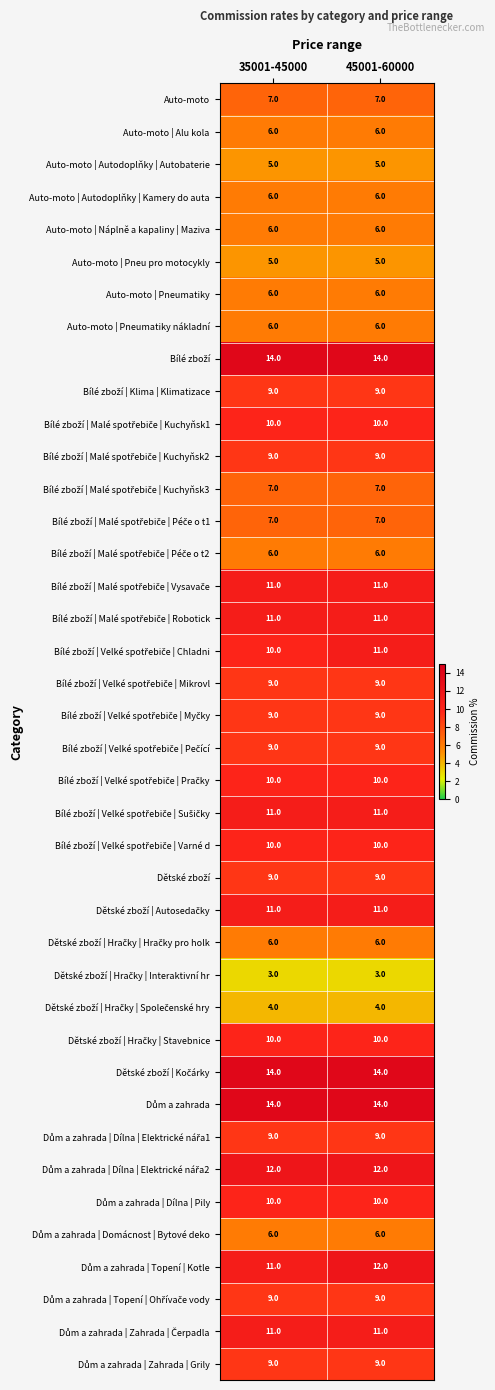

What is the greatest value displayed?

14